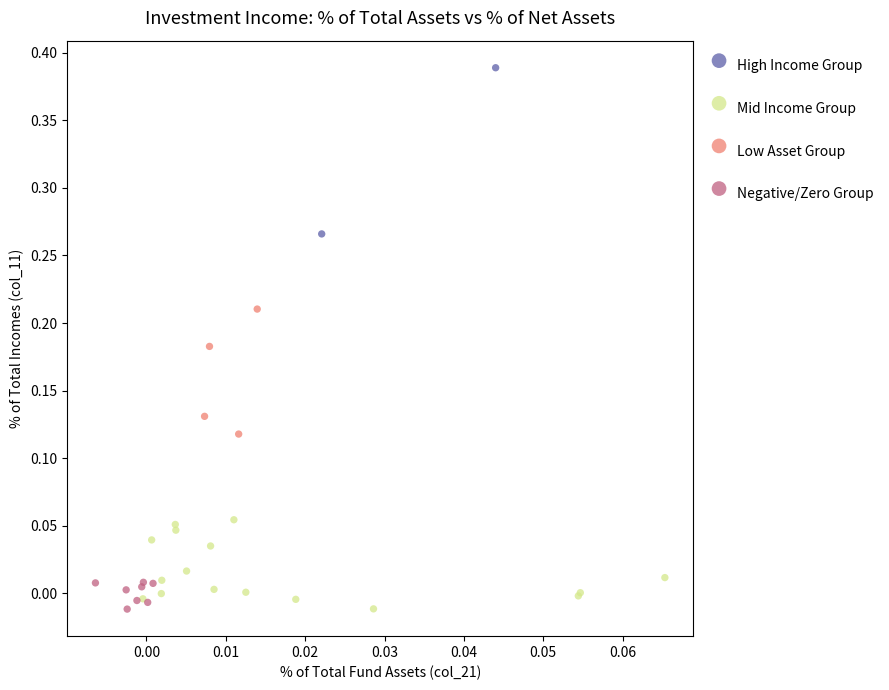

What are all the series names shown in the legend?

High Income Group, Mid Income Group, Low Asset Group, Negative/Zero Group